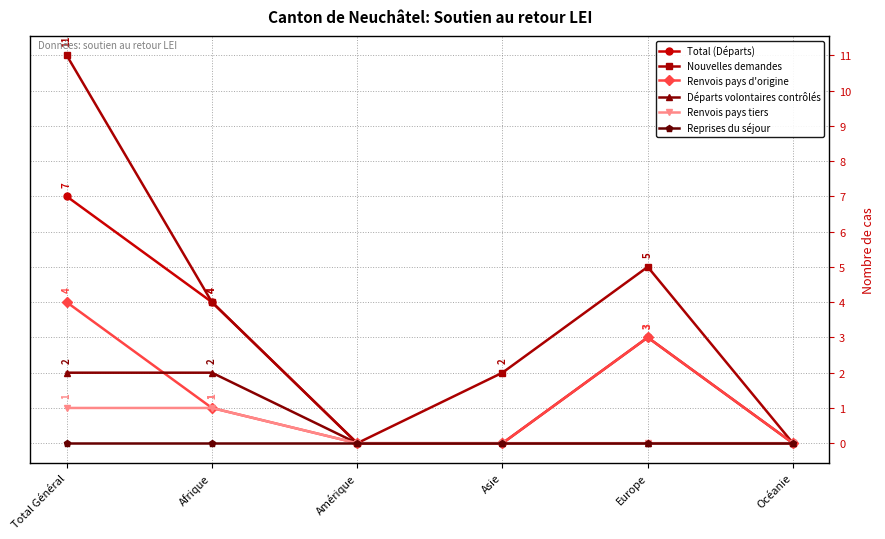

What is the label of the 6th point from the right?

Total Général